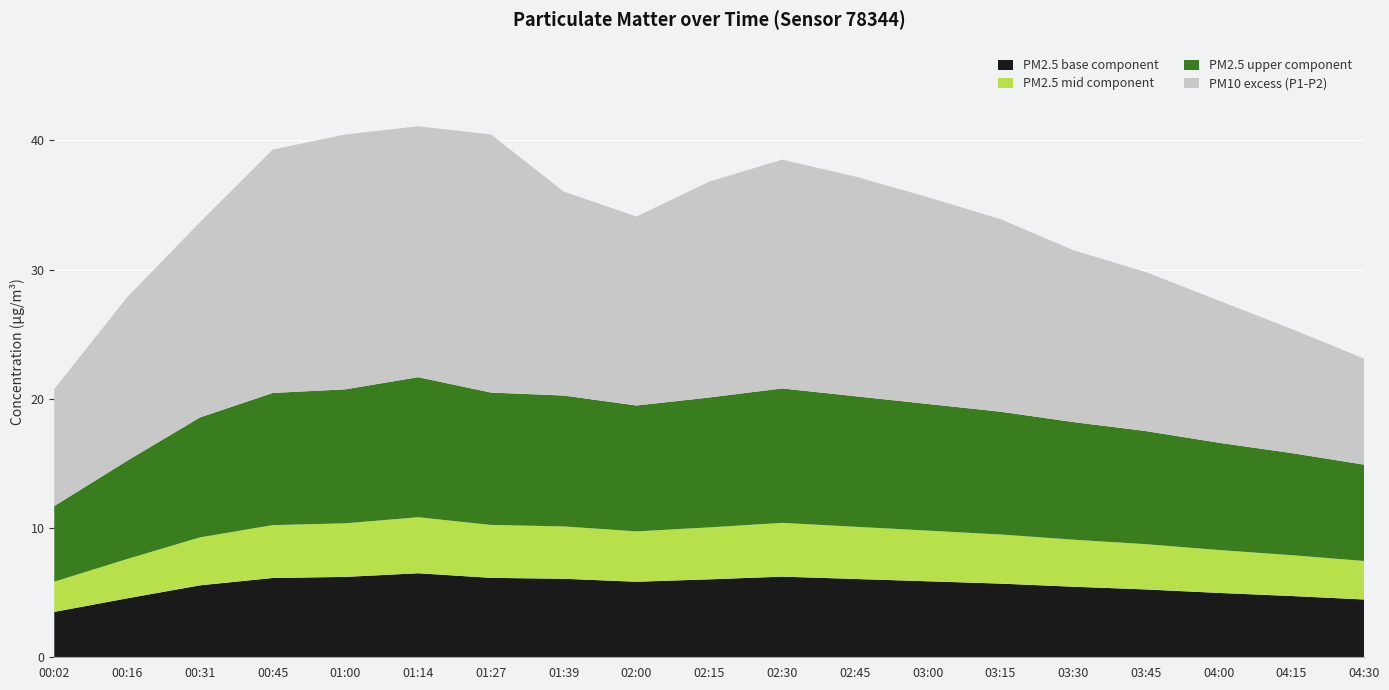

Reading left to right, what are all the values shown in this chart?

P1: 00:02=20.8	00:16=27.9	00:31=33.6	00:45=39.3	01:00=40.5	01:14=41.1	01:27=40.5	01:39=36.0	02:00=34.1	02:15=36.8	02:30=38.5	02:45=37.2	03:00=35.6	03:15=33.9	03:30=31.5	03:45=29.8	04:00=27.6	04:15=25.4	04:30=23.1
P2: 00:02=11.7	00:16=15.2	00:31=18.6	00:45=20.4	01:00=20.7	01:14=21.7	01:27=20.5	01:39=20.2	02:00=19.5	02:15=20.1	02:30=20.8	02:45=20.2	03:00=19.6	03:15=19.0	03:30=18.2	03:45=17.5	04:00=16.6	04:15=15.8	04:30=14.9